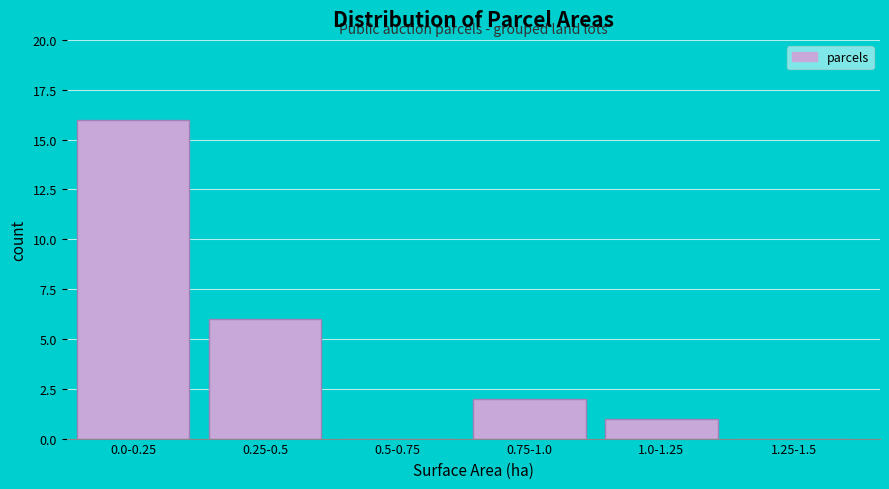

Reading right to left, extract all data points from this chart.

1.25-1.5=0	1.0-1.25=1	0.75-1.0=2	0.5-0.75=0	0.25-0.5=6	0.0-0.25=16